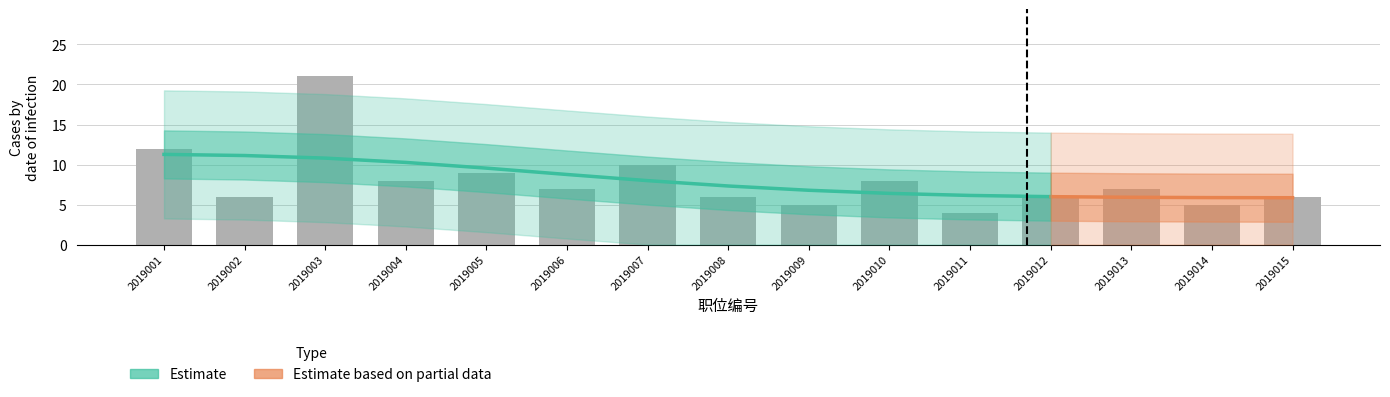

Read the value at 2019001.

12